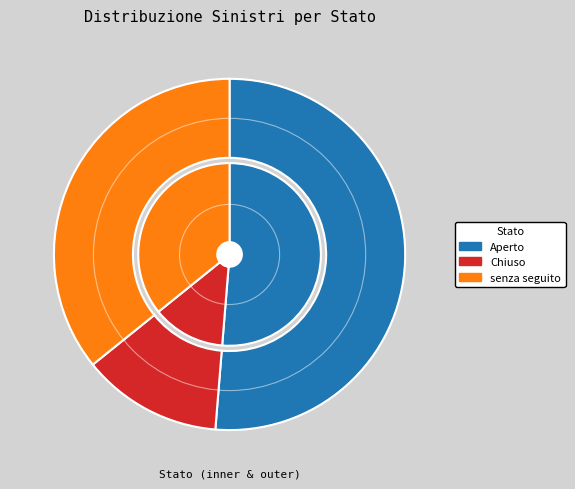

To the nearest percent, what is the difference between the Chiuso and Aperto slice percentages?

38%